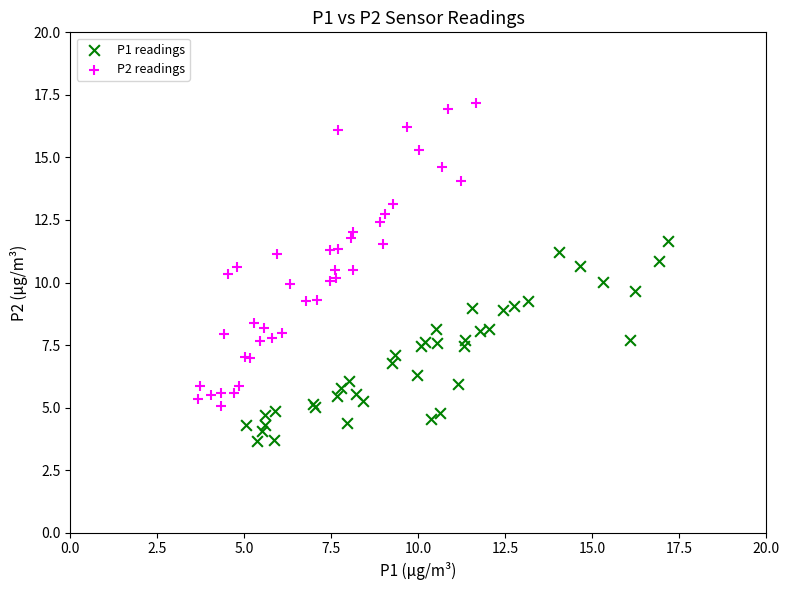

Which series has the widest spread of Y values?

P2 readings